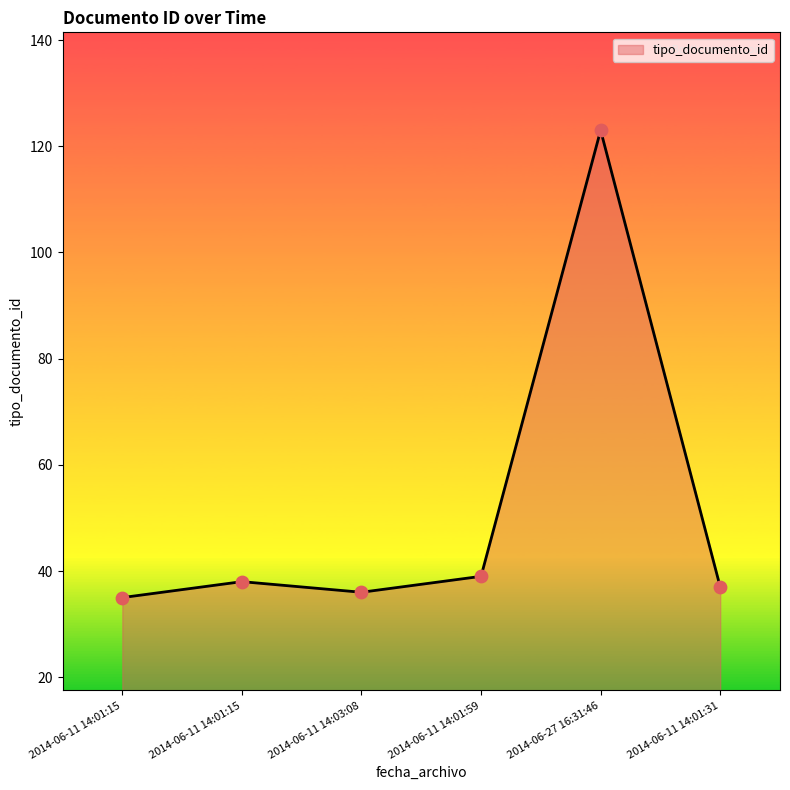

What is the change in value from 2014-06-11 14:01:15 to 2014-06-11 14:01:15?

+3